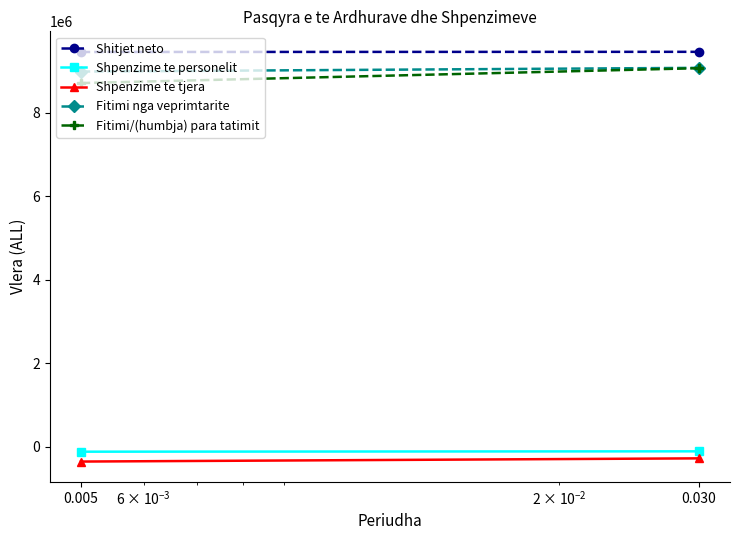

Reading left to right, extract all data points from this chart.

Shitjet neto: 9460920	9464490
Shpenzime te personelit: -116408	-107740
Shpenzime te tjera: -352798	-276013
Fitimi nga veprimtarite: 8991714	9080737
Fitimi/(humbja) para tatimit: 8715606	9072637